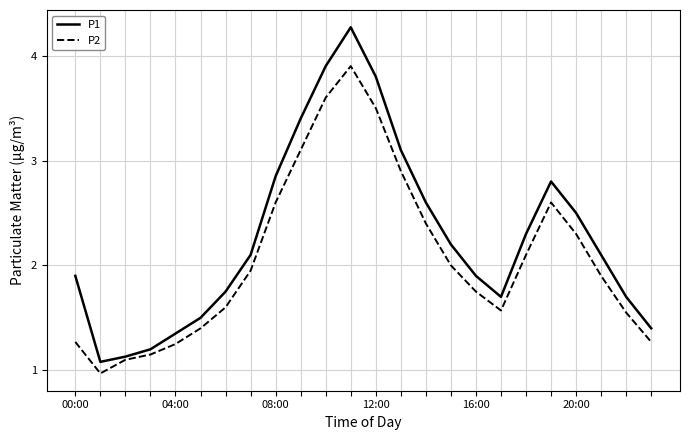

True or false: P1 and P2 cross at least once.

False